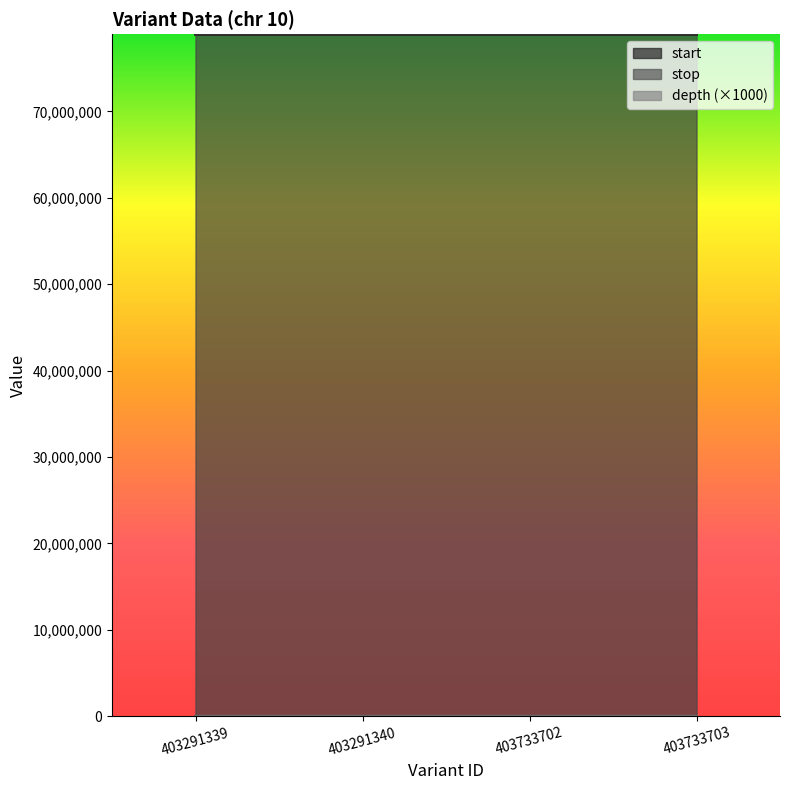

True or false: start and depth cross at least once.

False